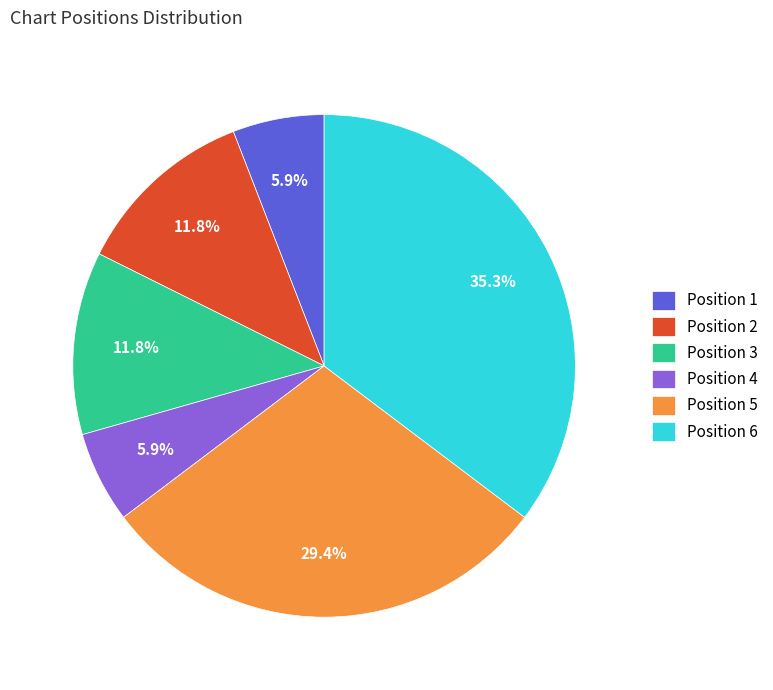

Which category has the biggest portion of the pie?

Position 6